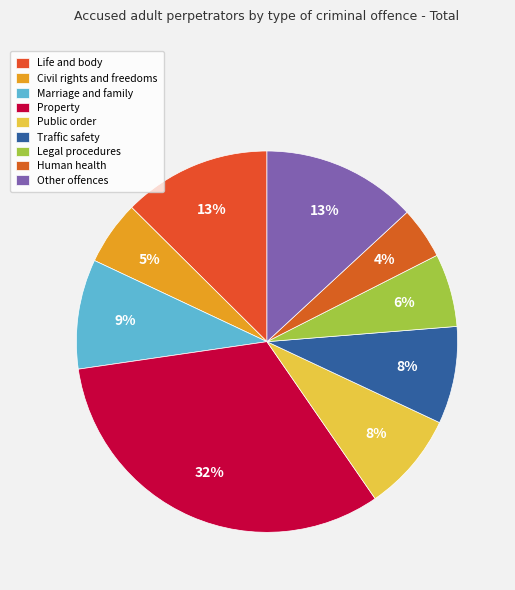

Count the number of slices in the pie.

9